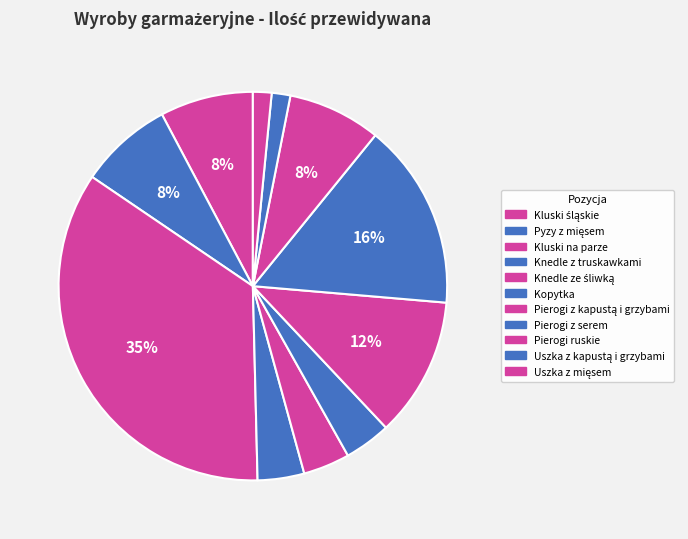

Count the number of slices in the pie.

11